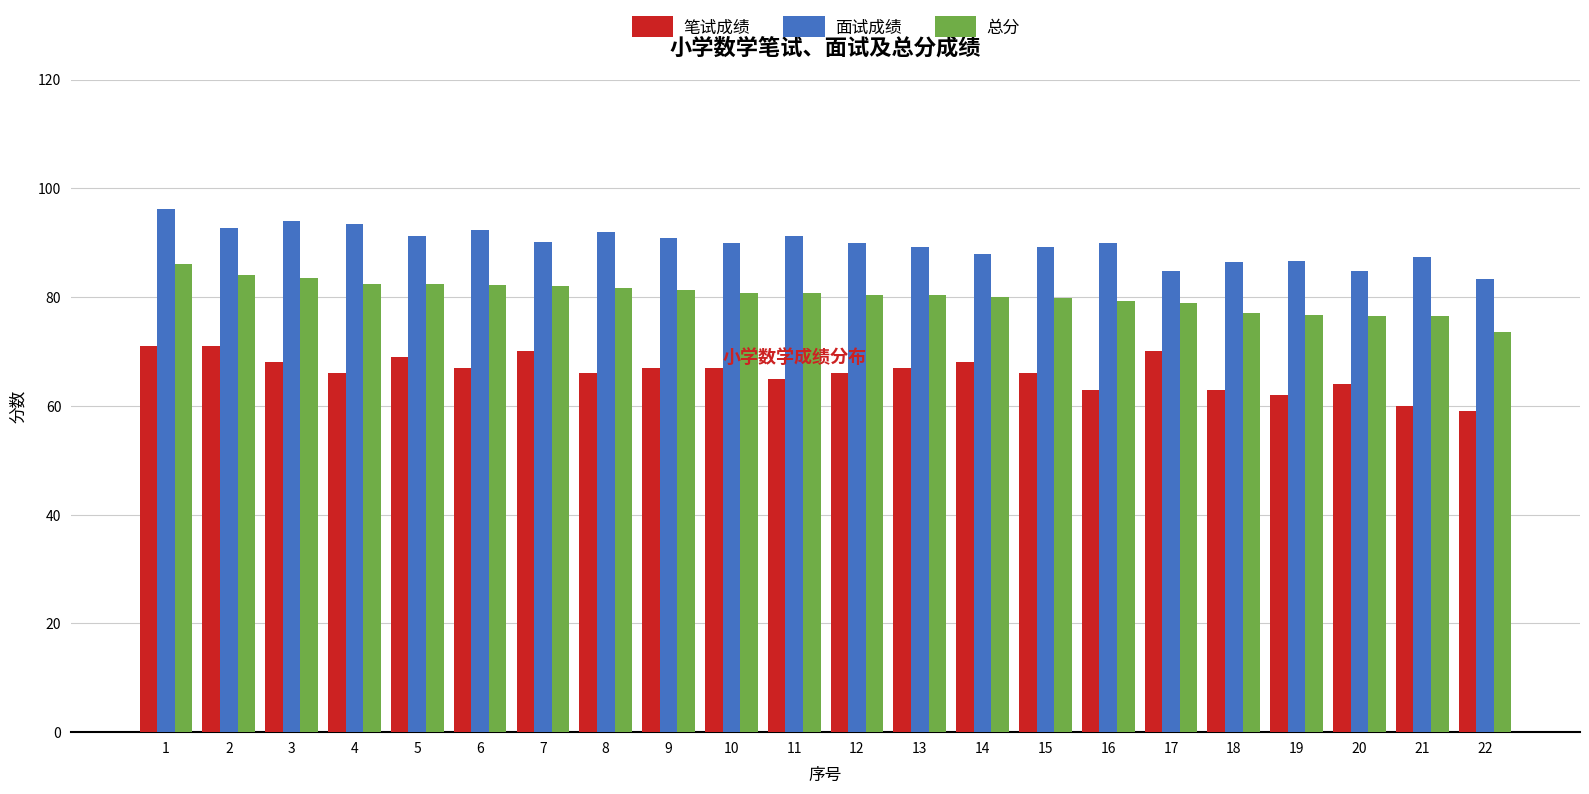

Which series has the largest total across all categories?

面试成绩